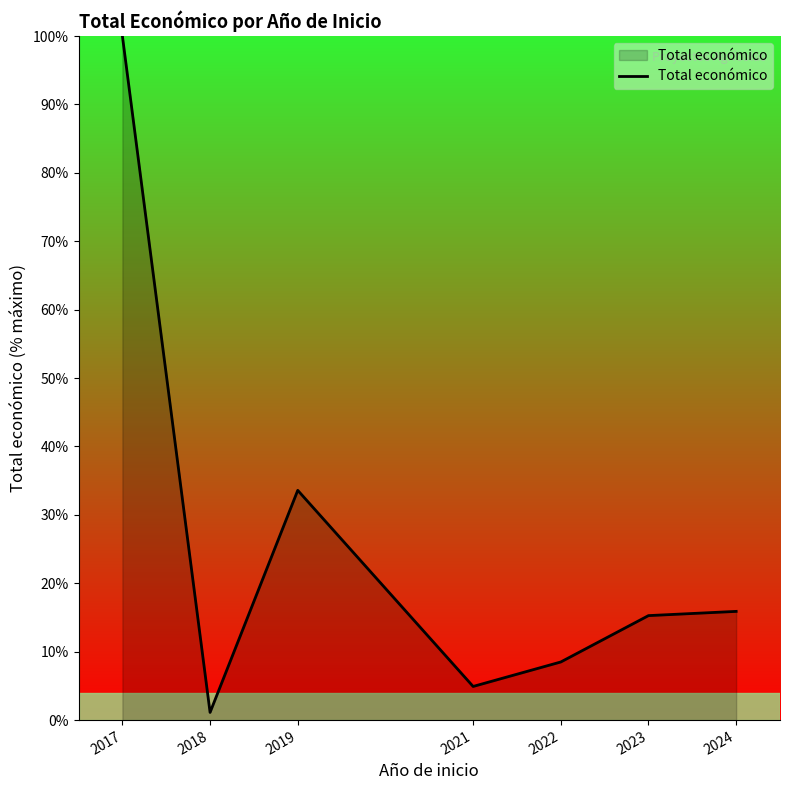

Does the chart display data point markers on the line(s)?

No